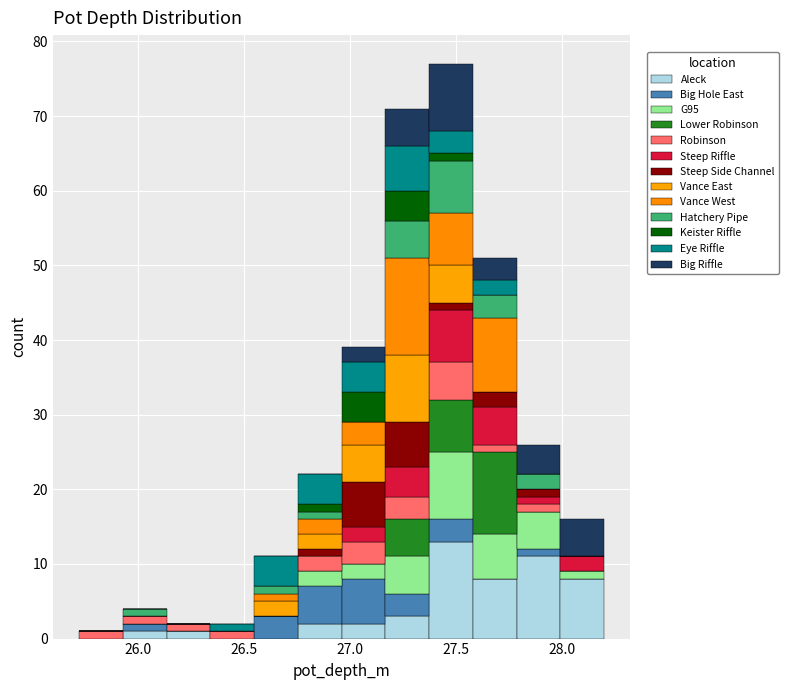

Reading left to right, list every stacked bar in this chart as the range it spans on the x-axis followed by its total height. Neither the bar edges nor the heights are printed on the chart, so give them approximately, as read against the axes.

25.70 to 25.95: 1
25.95 to 26.15: 4
26.15 to 26.35: 2
26.35 to 26.55: 2
26.55 to 26.75: 11
26.75 to 26.95: 22
26.95 to 27.15: 39
27.15 to 27.35: 71
27.35 to 27.60: 77
27.60 to 27.80: 51
27.80 to 28.00: 26
28.00 to 28.20: 16